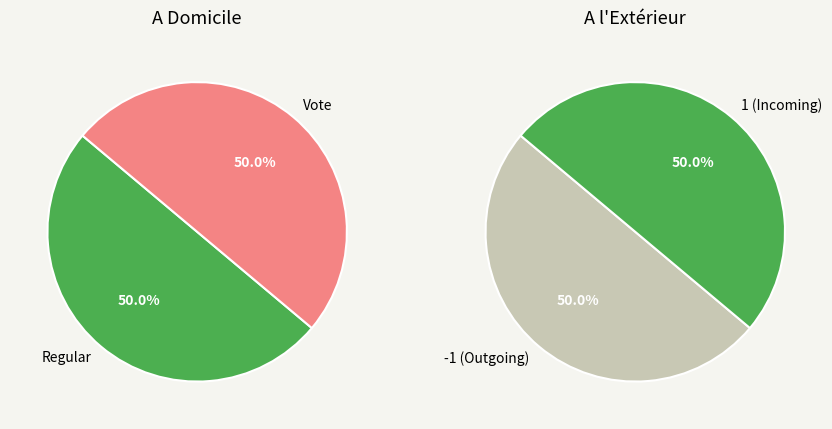

Which category has the smallest portion of the pie?

Regular